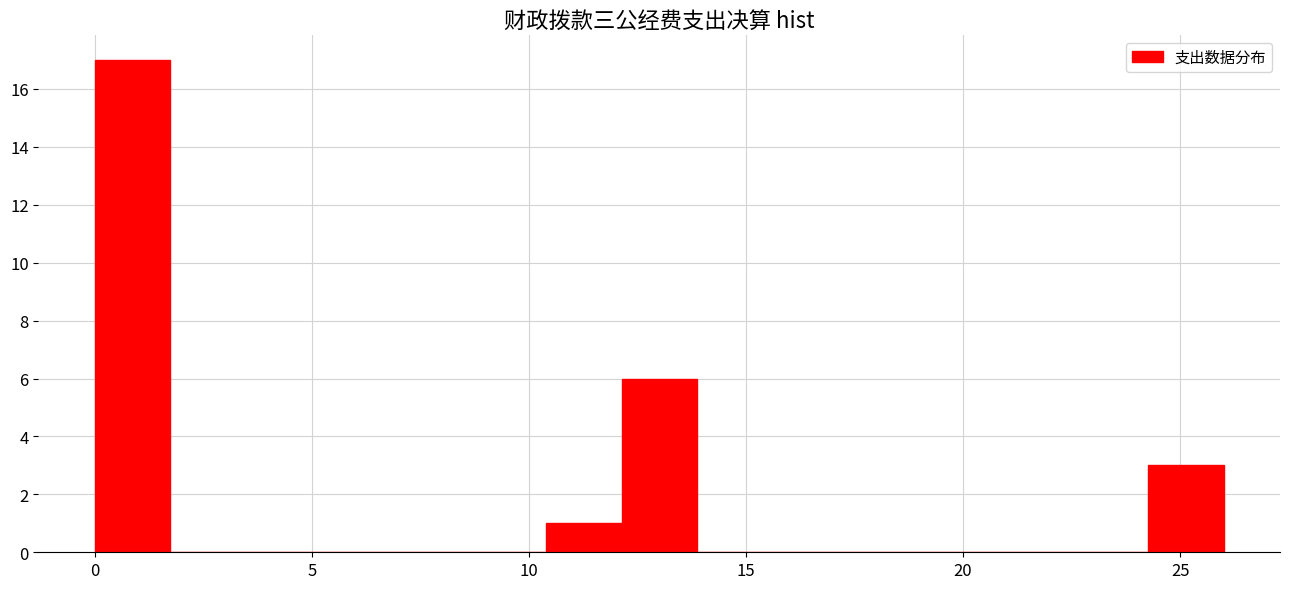

Around what value on the x-axis is the tallest bar? Give the approximate position of its centre, as read against the axis.

1.0